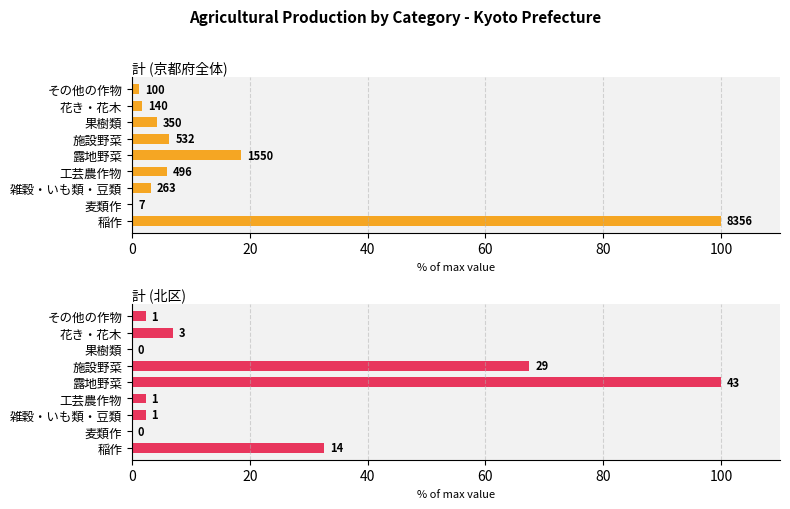

How many bars are there in each group?

2